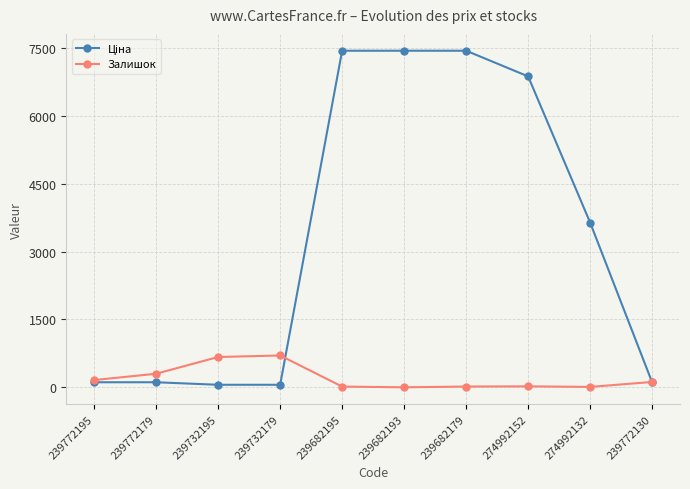

What is the difference between the Залишок values at 239732179 and 239772195?

543.0